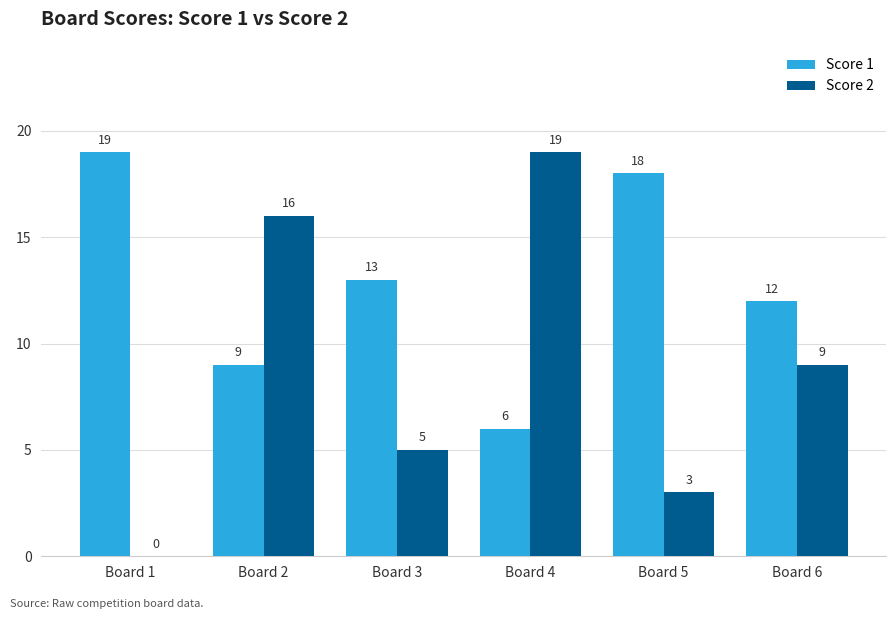

What is the highest value of the Score 2 series?

19